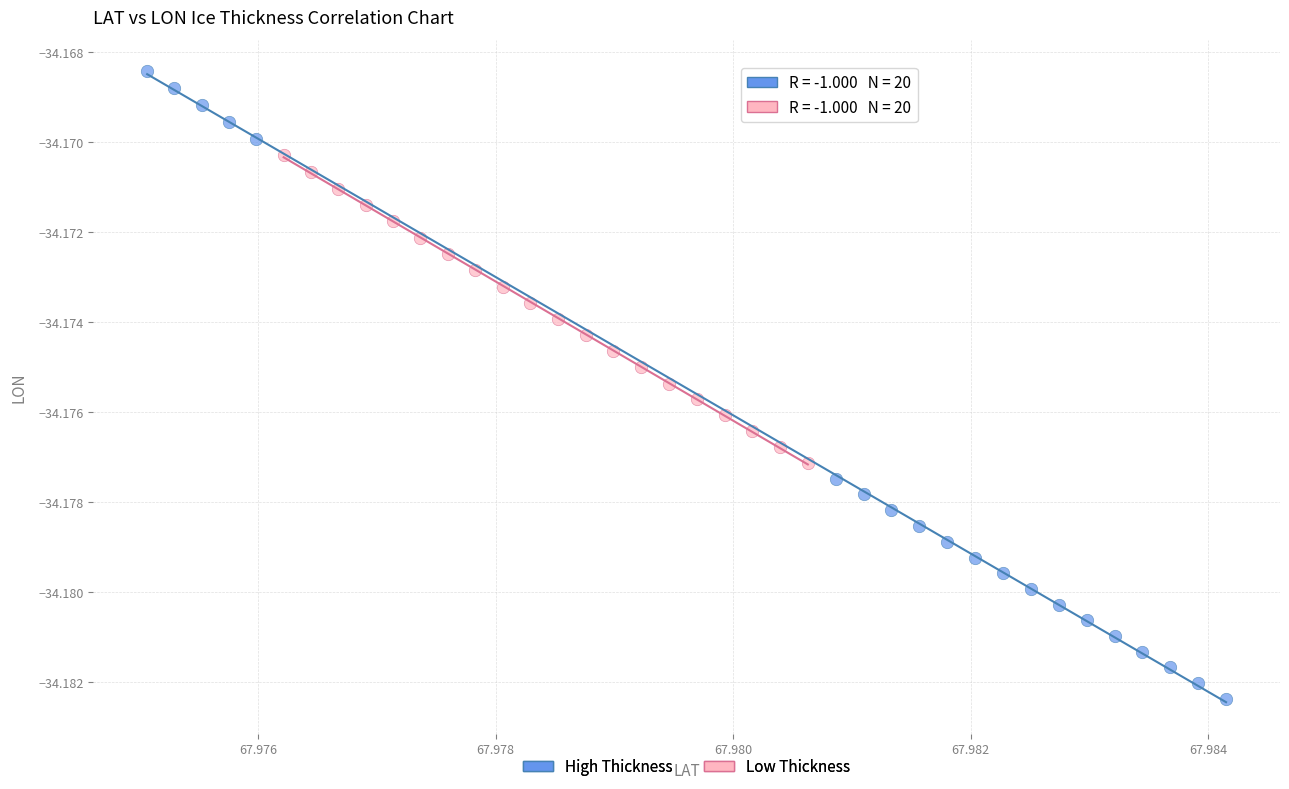

Which series reaches the minimum Y coordinate?

High Thickness